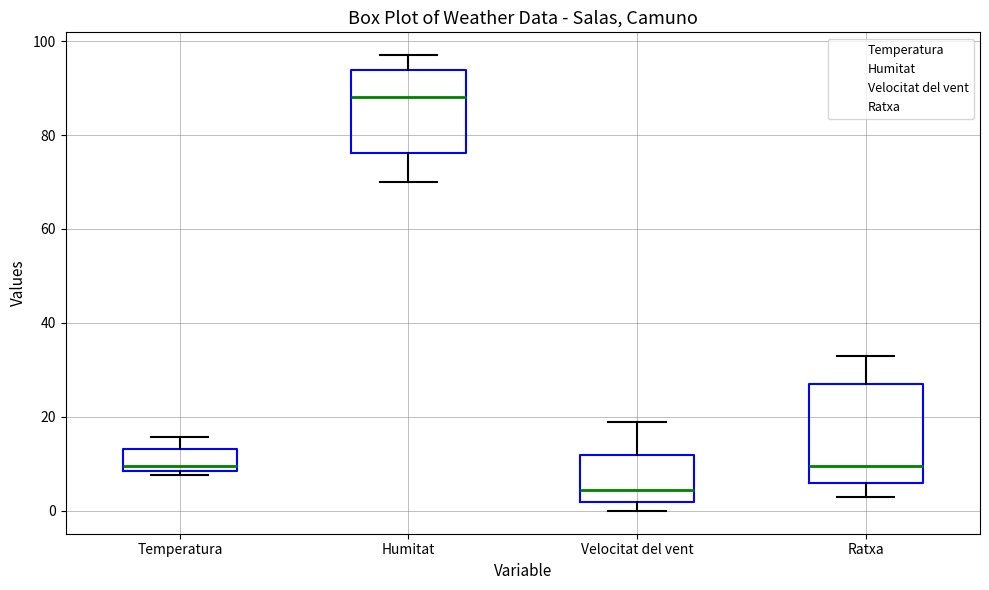

Which box has the lowest median line?

Velocitat del vent